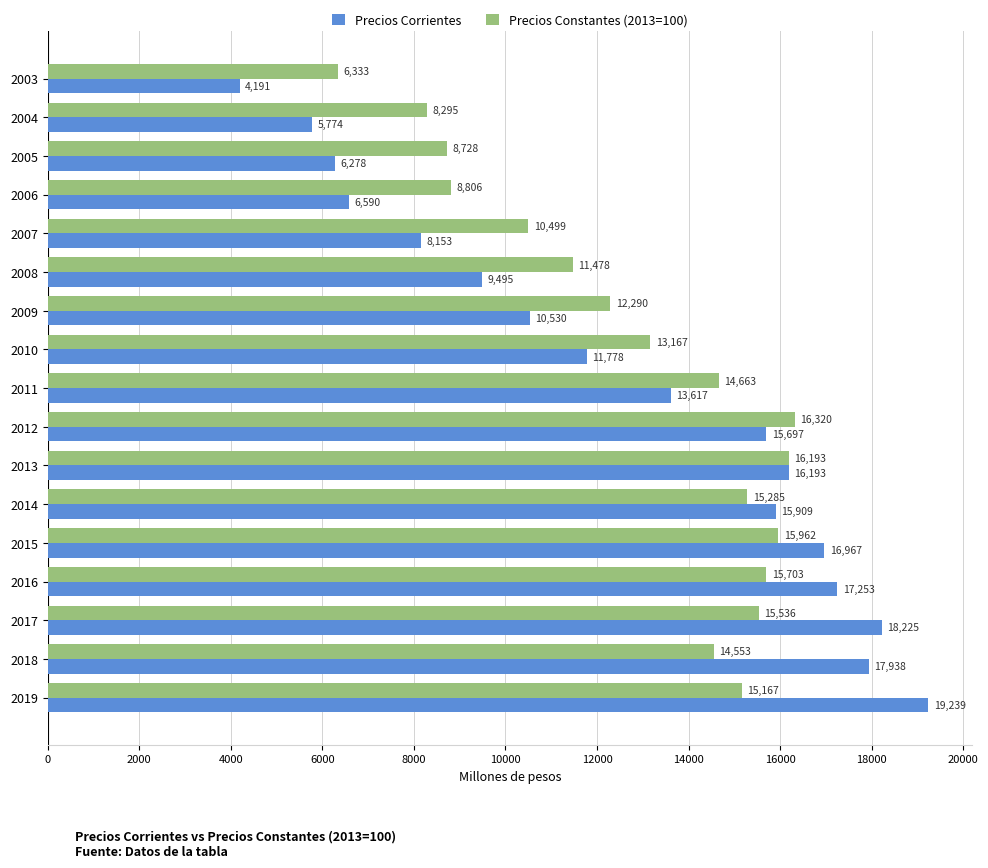

What is the smallest value displayed?

4190.6